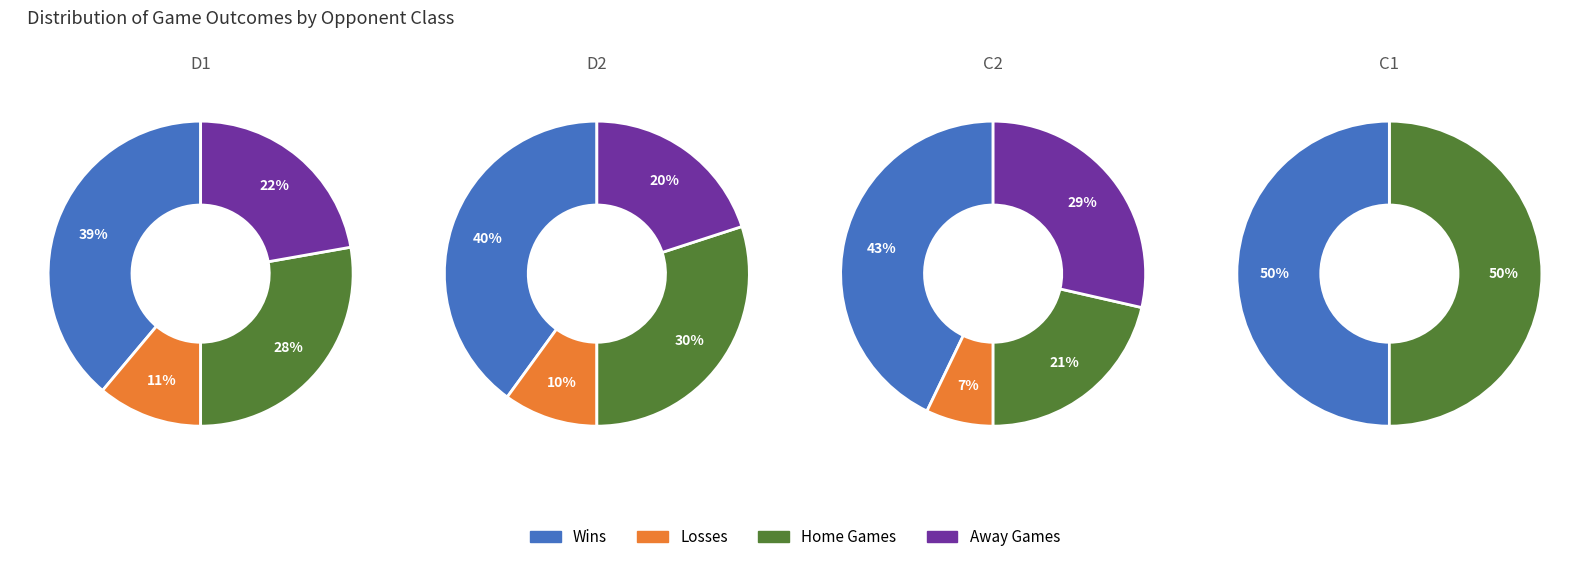

True or false: 2 accounts for 32% of the total.

False